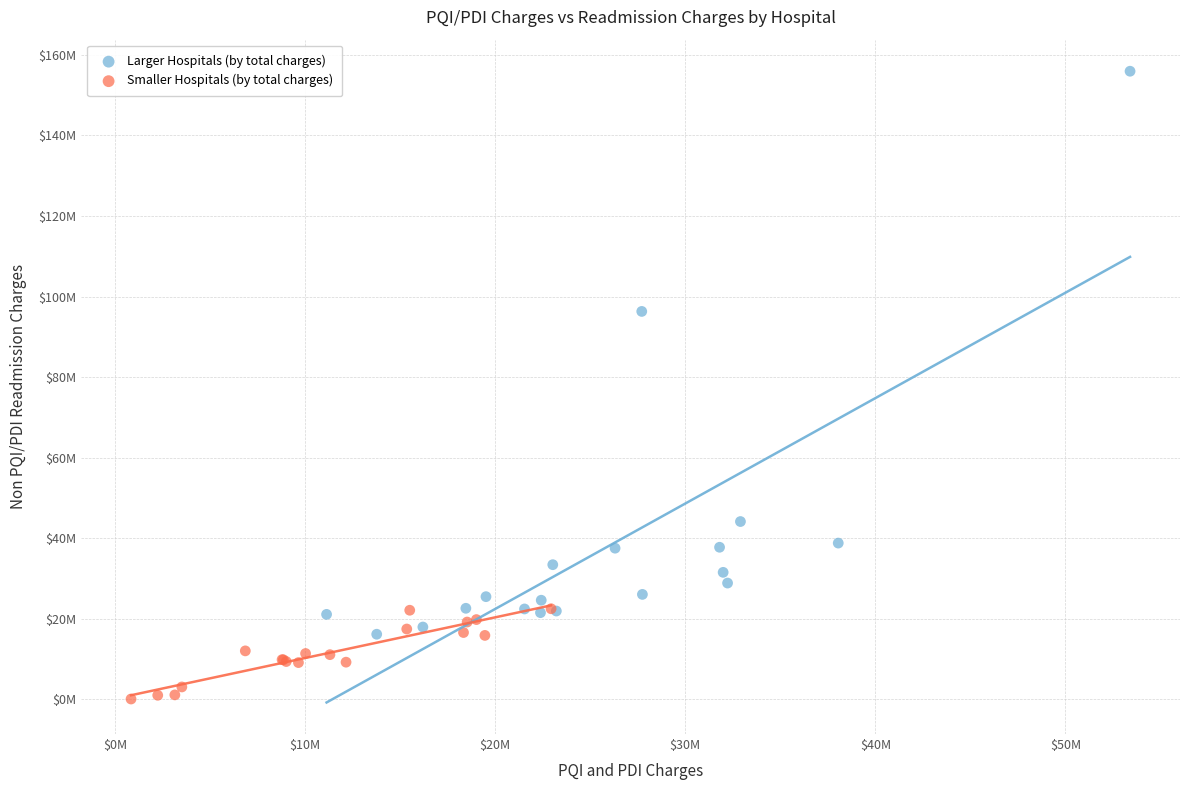

What are all the series names shown in the legend?

Larger Hospitals (by total charges), Smaller Hospitals (by total charges)